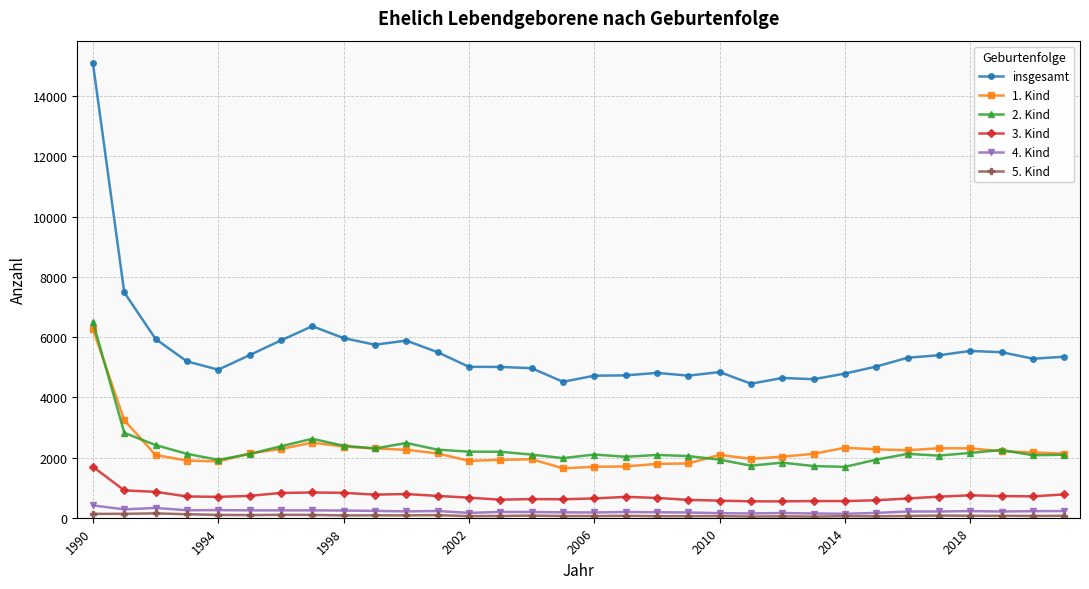

What is the sum of all 2. Kind values?

72627